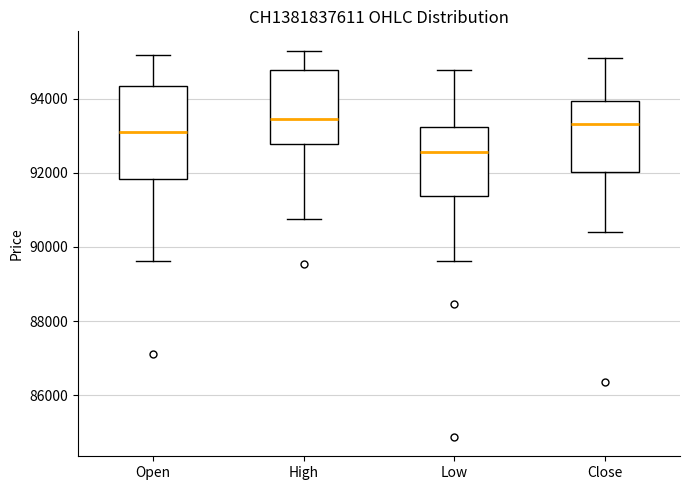

Which box's median line is the lowest?

Low